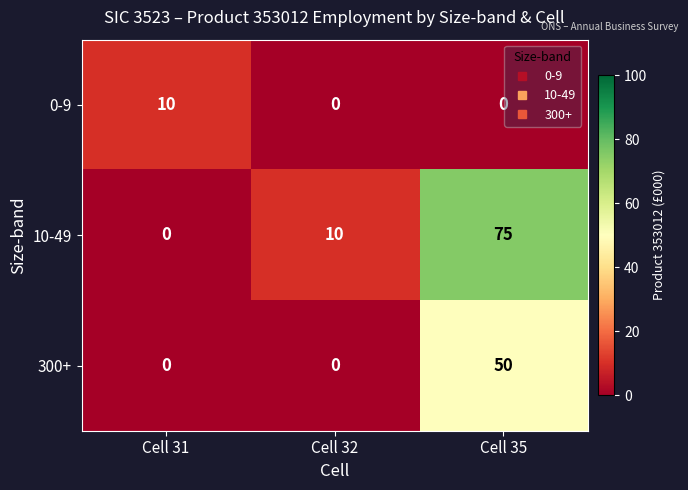

What is the sum of all 300+ values?

50